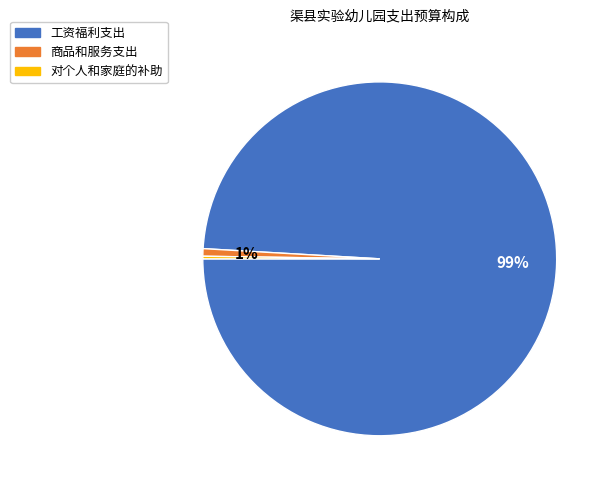

What percentage is the 工资福利支出 slice, to the nearest percent?

99%